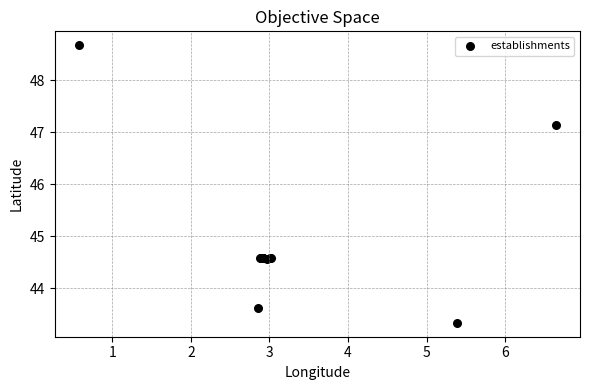

What Y value in the scatter plot is closest to 46?

47.1